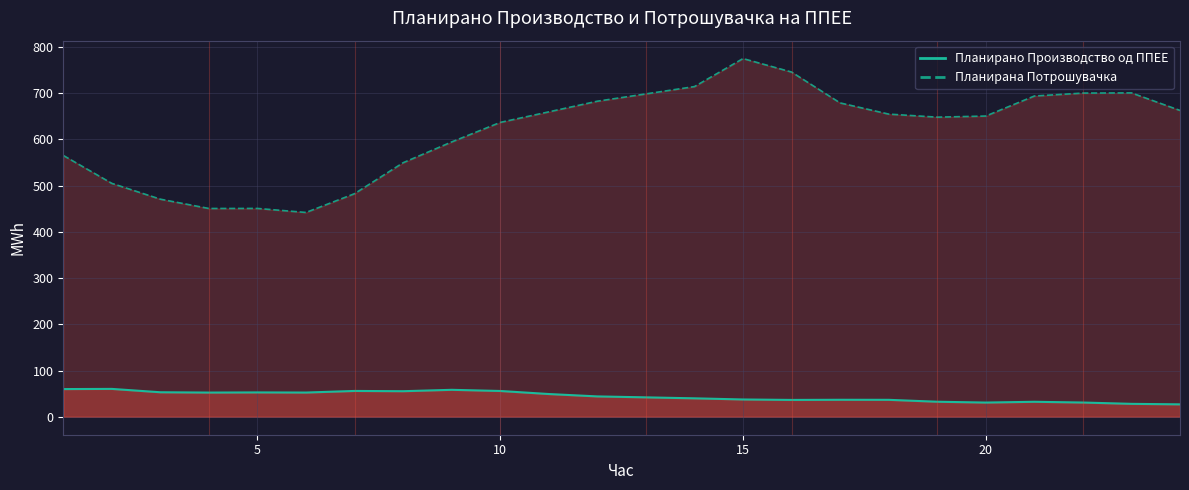

Reading left to right, what are all the values shown in this chart?

Планирано Производство од ППЕЕ: 59.9	60.3	53.1	52.4	52.7	52.4	55.9	55.3	58.4	55.8	49.2	44.1	42.1	40.0	37.5	36.5	36.8	36.7	32.6	30.8	32.5	30.9	28.0	26.9
Планирана Потрошувачка: 565.0	504.6	470.5	450.3	450.4	441.8	482.4	549.3	594.2	636.4	659.2	682.3	698.0	713.9	774.4	745.3	678.5	654.4	647.8	650.2	693.5	699.8	700.2	662.3